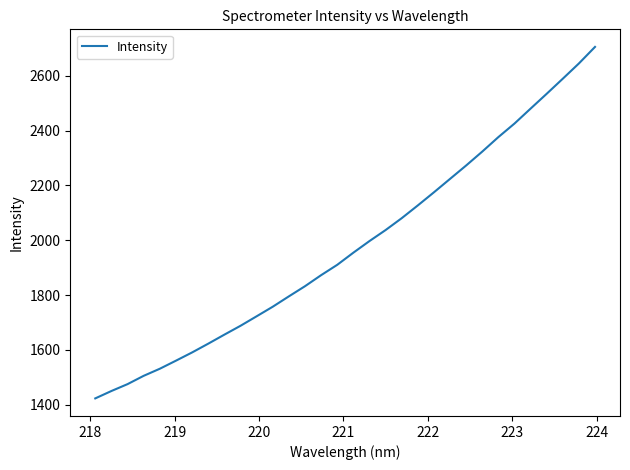

What is the smallest value displayed?

1423.2